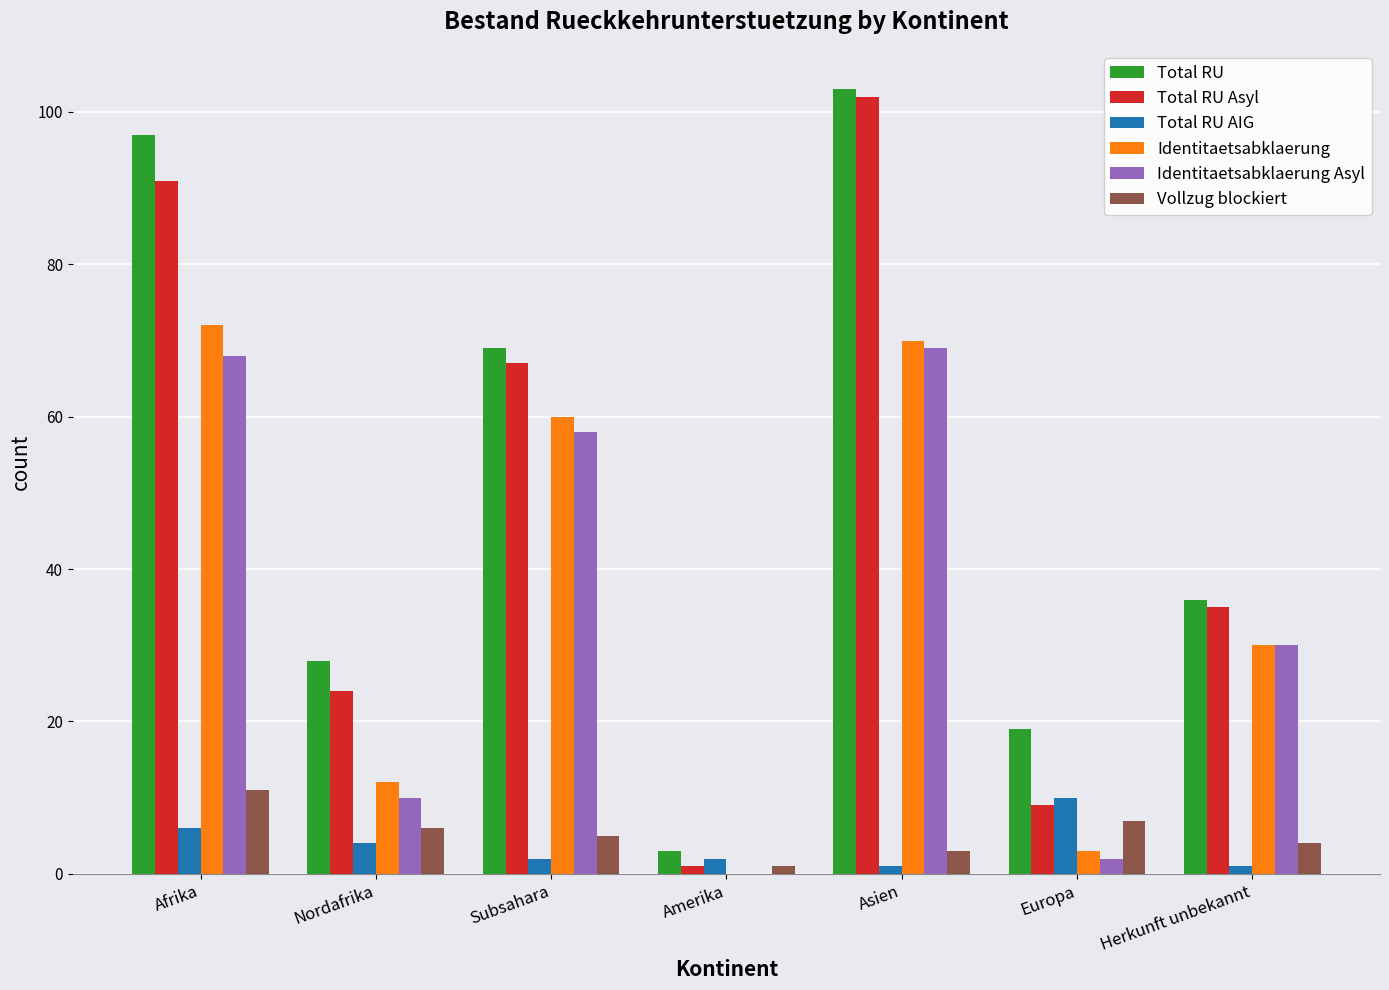

What is the difference between the Total RU values at Herkunft unbekannt and Nordafrika?

8